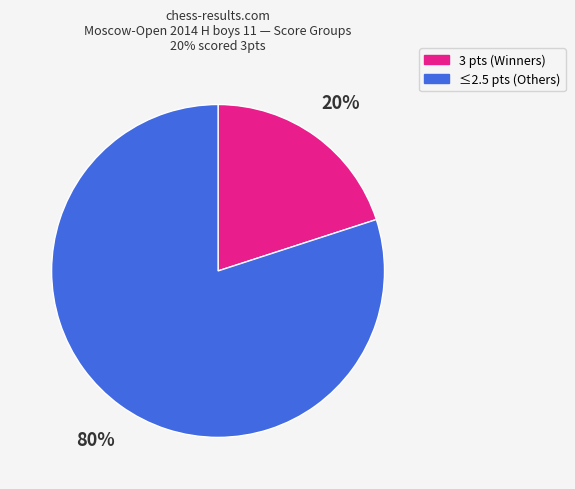

To the nearest percent, what is the average slice percentage?

50%